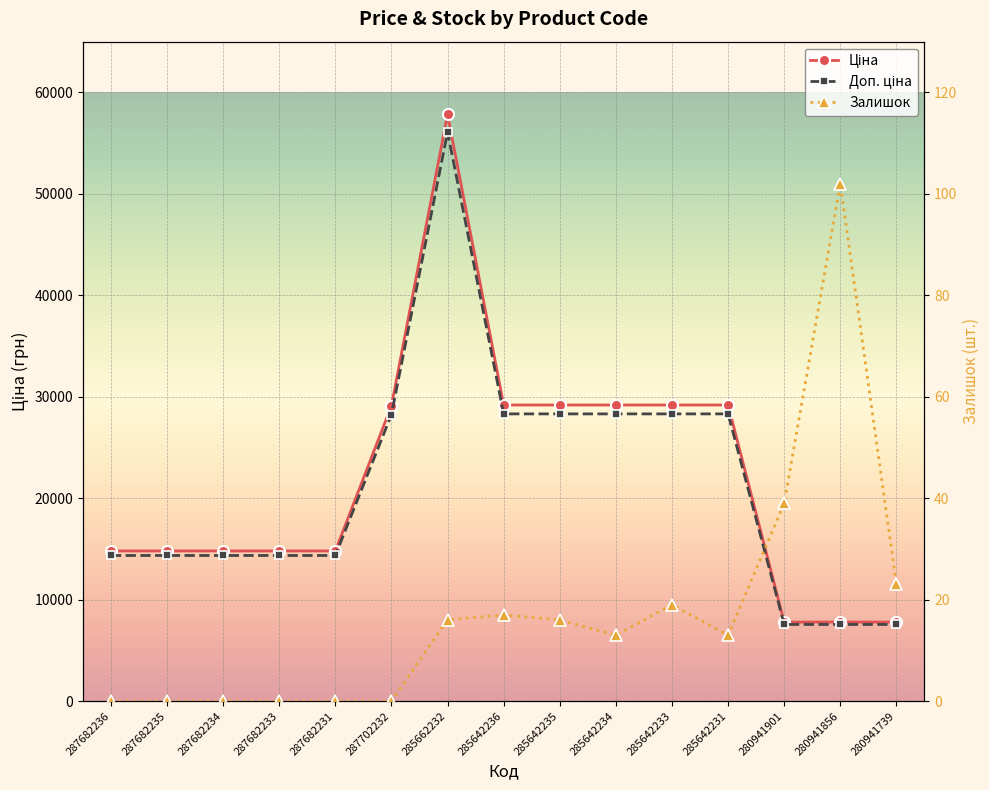

At how many categories does at least one series exceed 50840?

1